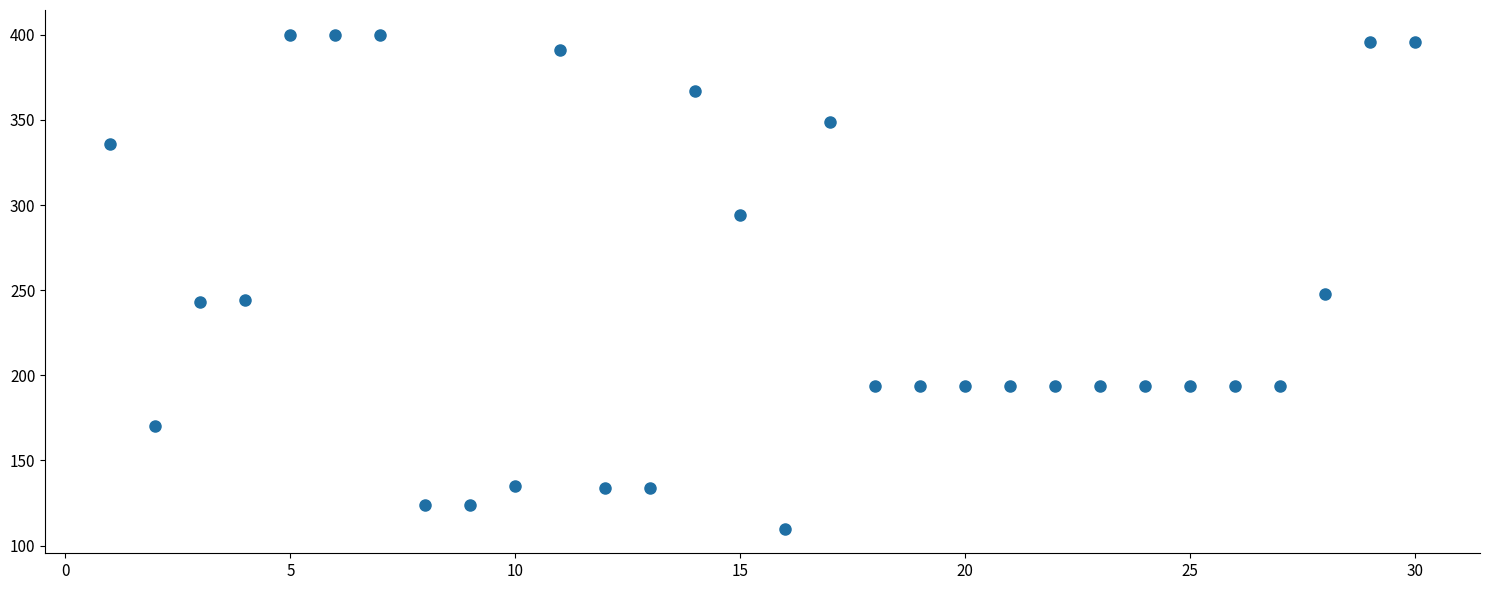

What Y value in the scatter plot is closest to 255?

248